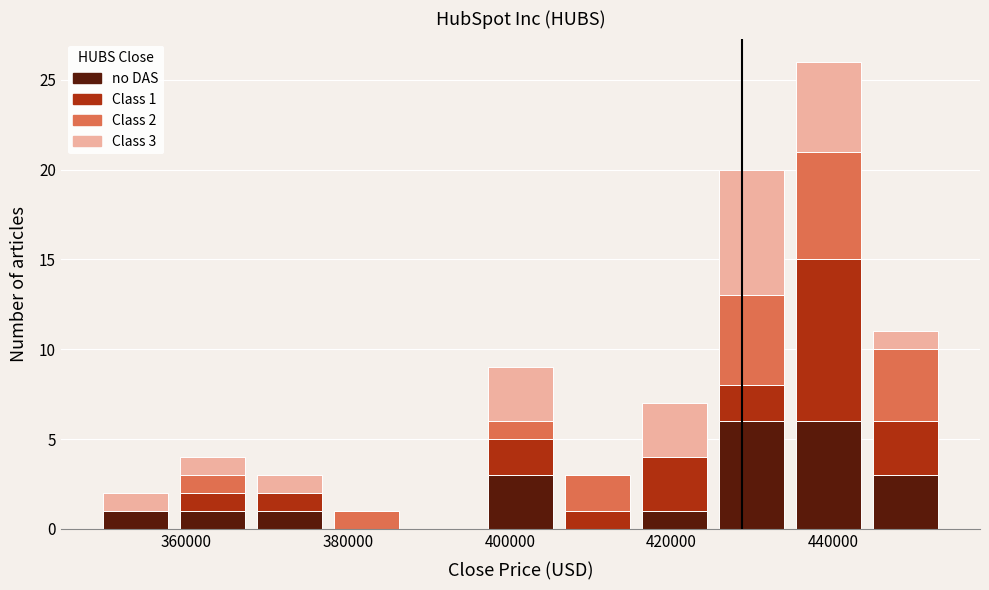

Which range on the x-axis has the tallest stacked bar (by total height)?

434000 to 444000